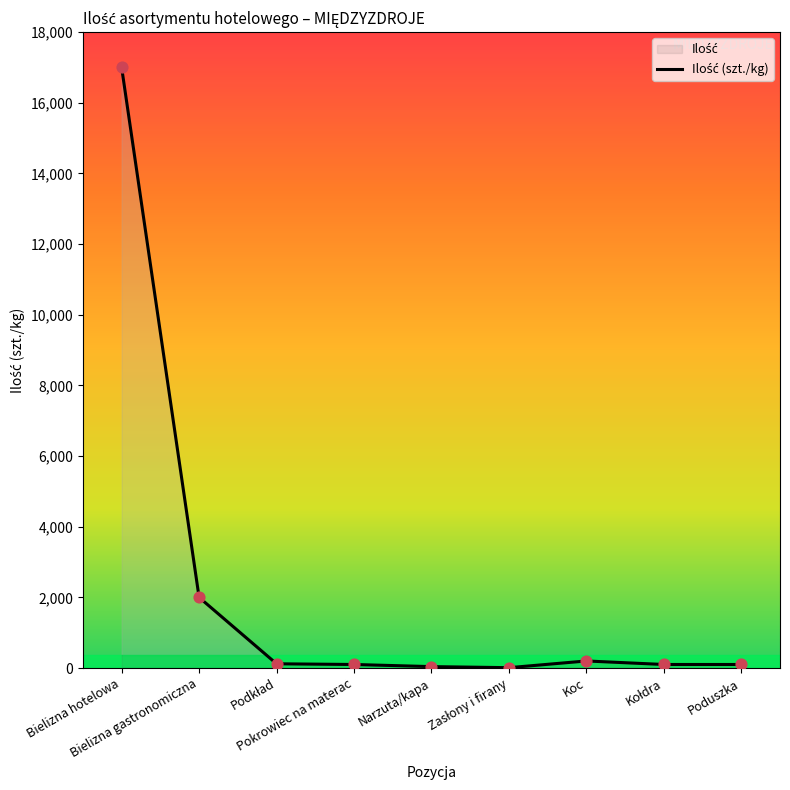

What is the ratio of the value at Bielizna gastronomiczna to the value at Poduszka?

20.0